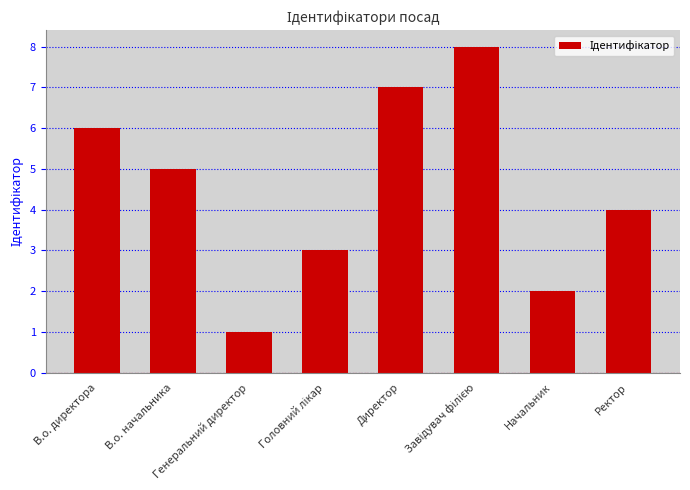

What is the greatest value displayed?

8